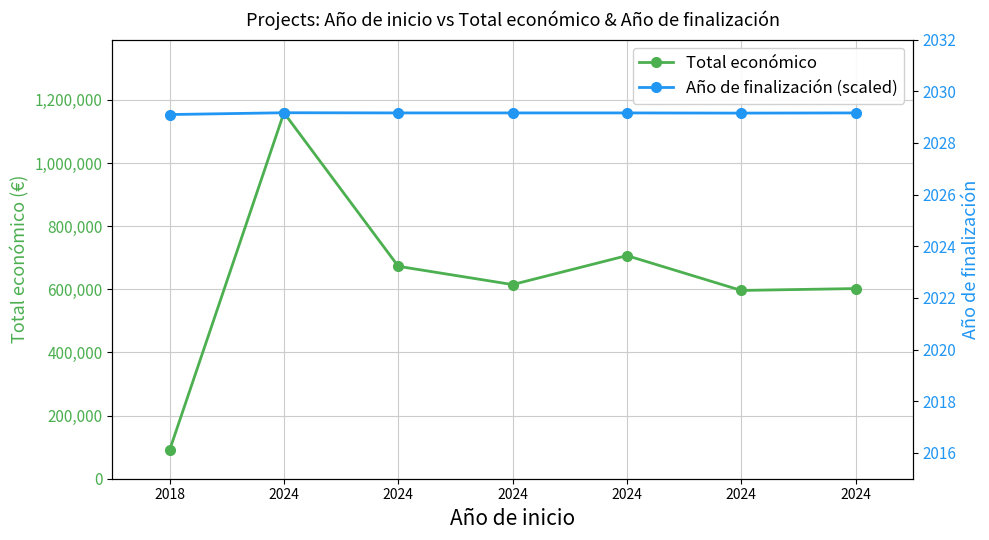

What is the approximate value of Total económico at 2024?

672807.0